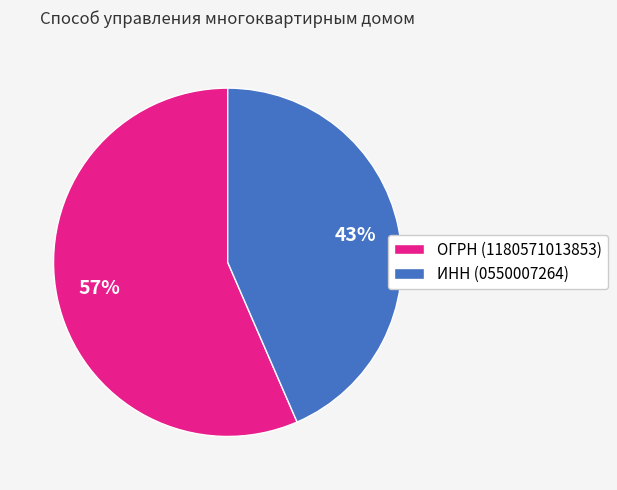

Rank the categories by value from highest to lowest.

ОГРН (1180571013853), ИНН (0550007264)